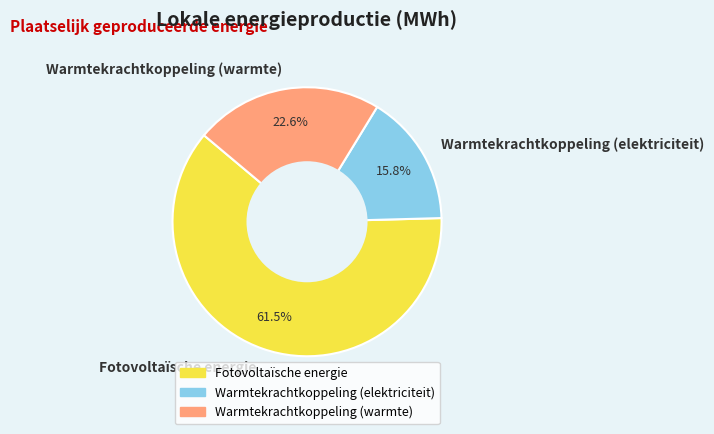

To the nearest percent, what is the difference between the largest and smallest slice percentages?

46%